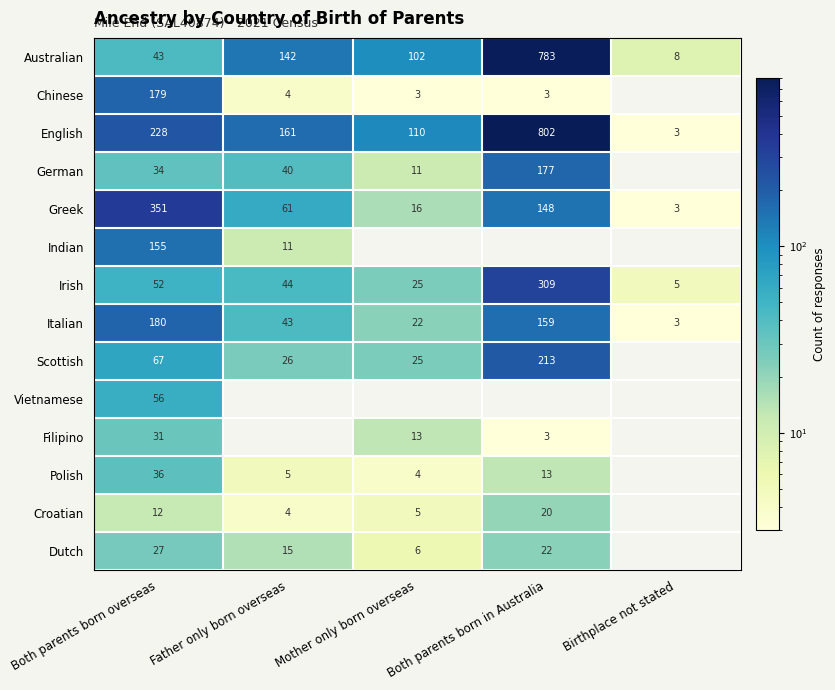

Between Both parents born in Australia and Birthplace not stated, which is larger?

Both parents born in Australia